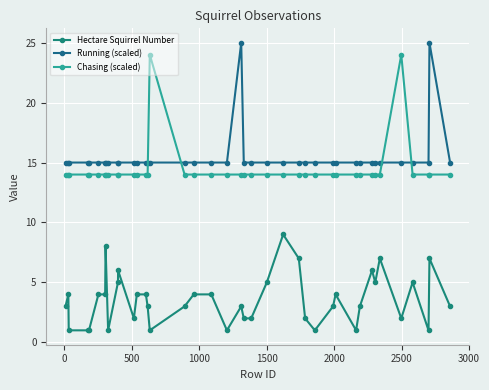

Does the chart have visible grid lines?

Yes